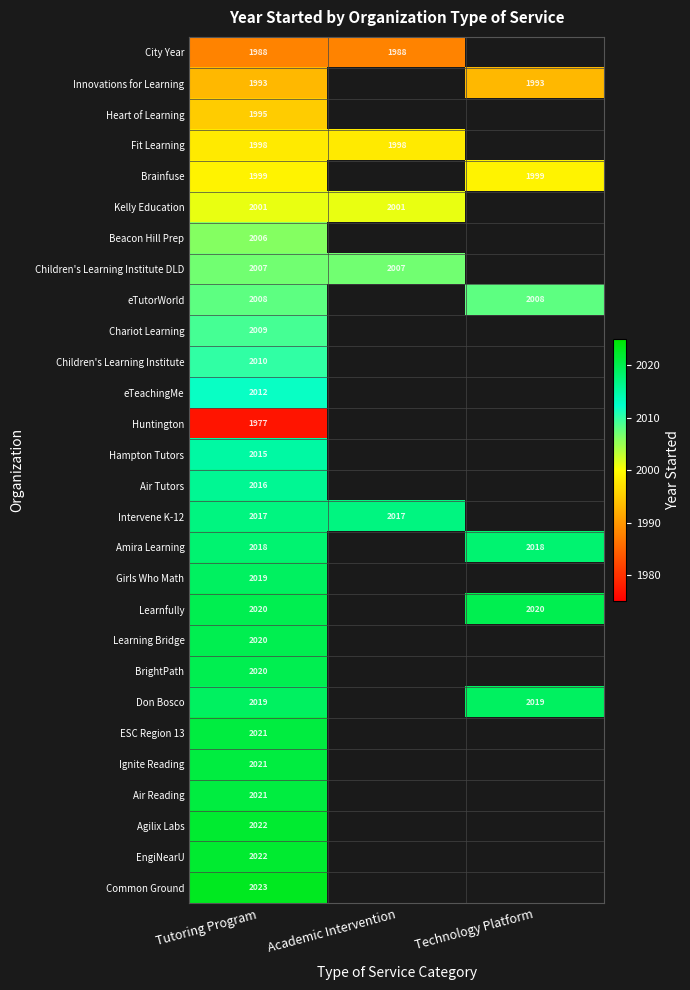

Is the value of ESC Region 13 at Tutoring Program greater than the value of Don Bosco at Tutoring Program?

Yes